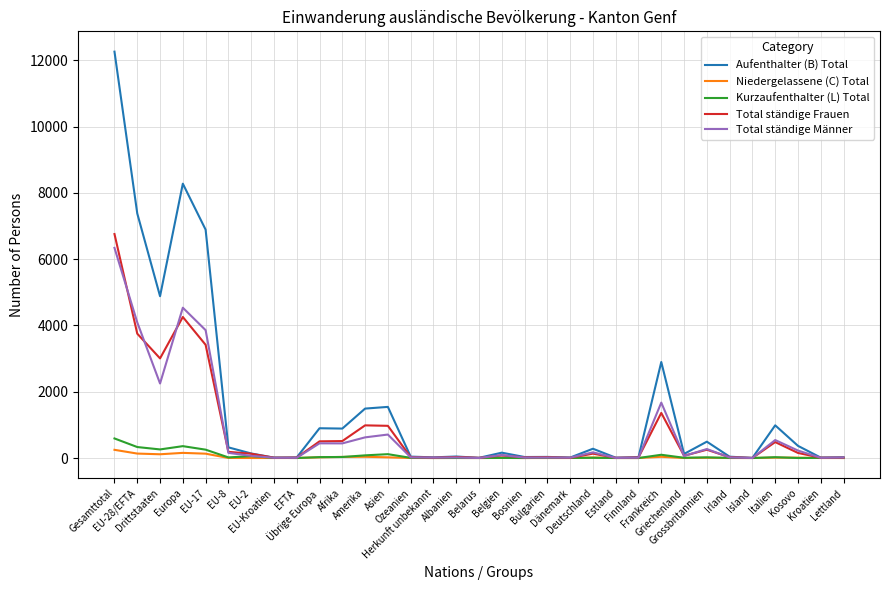

Count the number of data series in this chart.

5